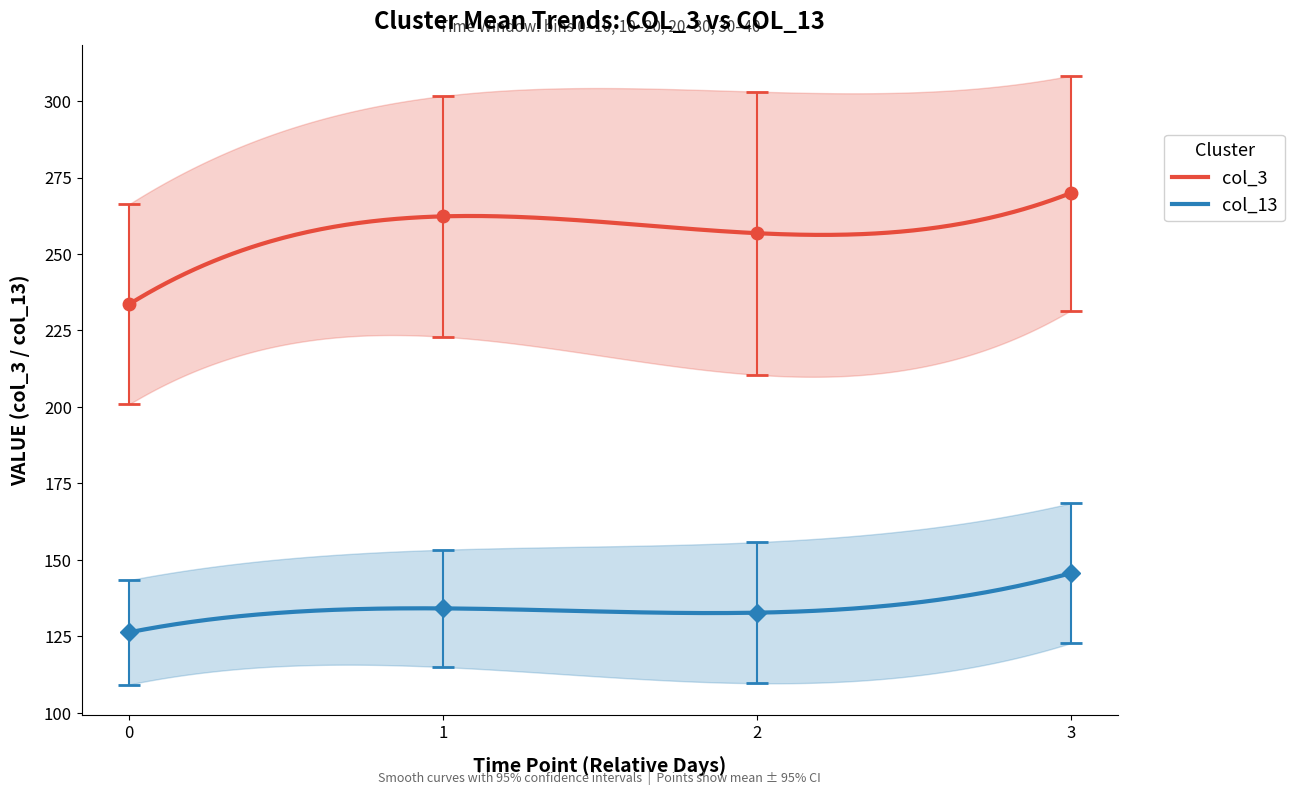

What is the maximum value for col_3?

269.9